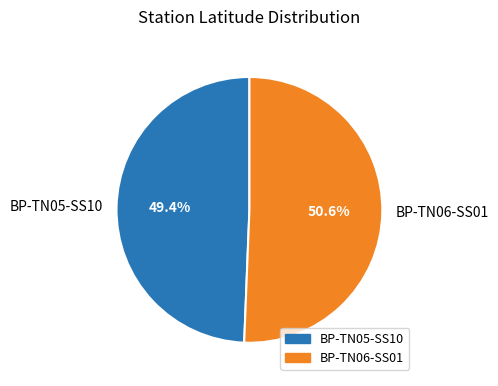

How many segments does this pie chart have?

2